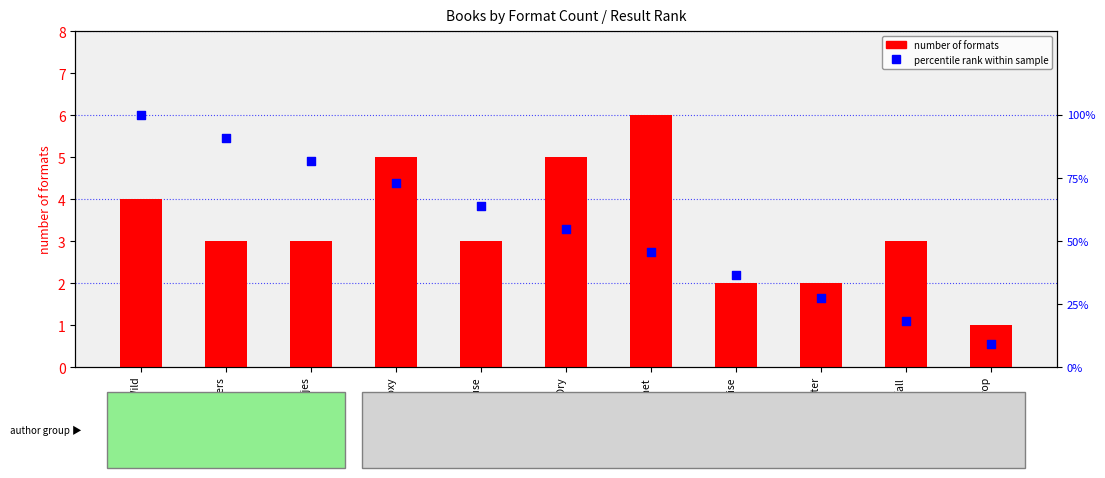

Is the value of number of formats at Hatchet greater than the value of percentile rank within sample at Hatchet?

No